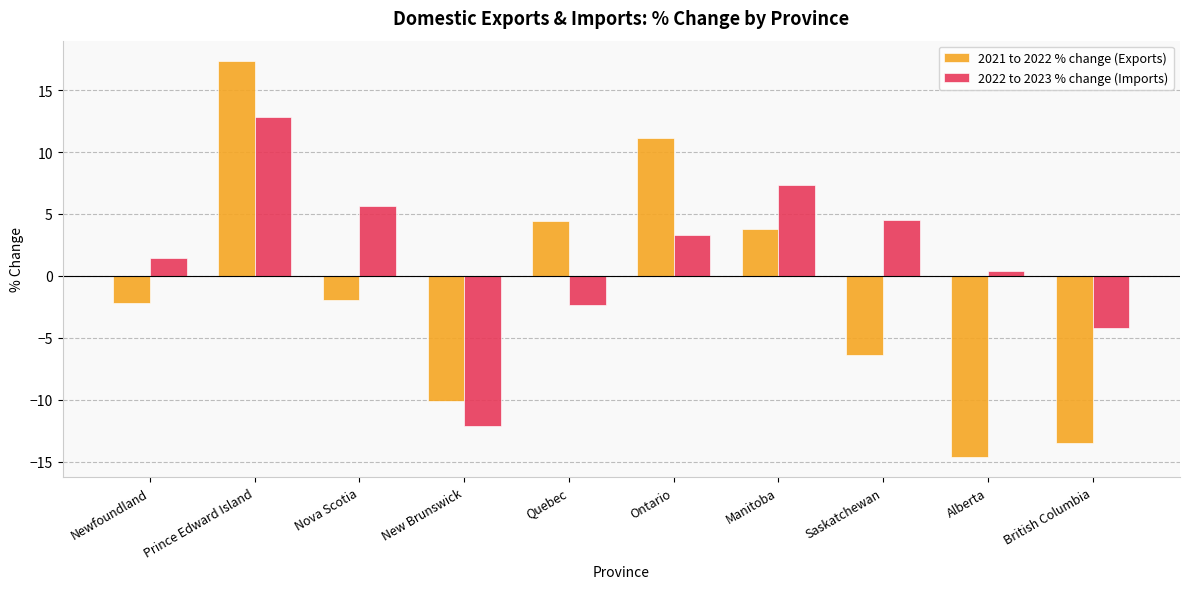

What is the maximum value shown in the chart?

17.4